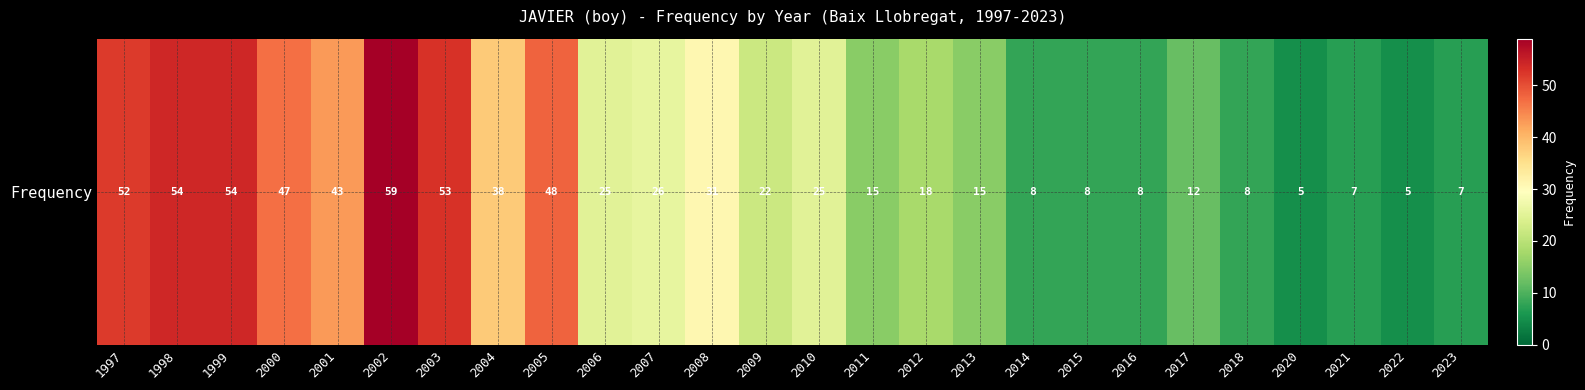

Approximately how many times larger is the value at 2005 compared to 2022?

9.6